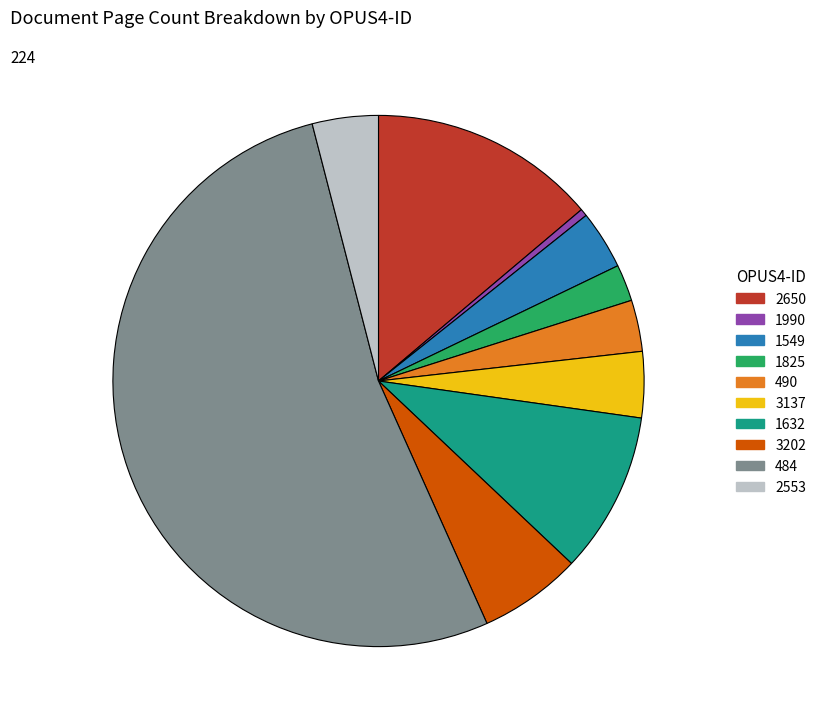

Count the number of slices in the pie.

10